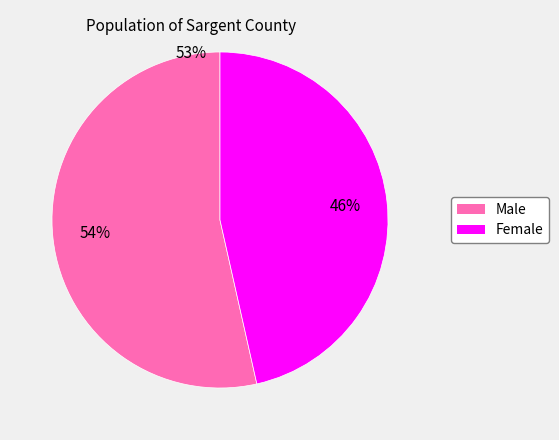

Does Female account for over 50% of the chart?

No